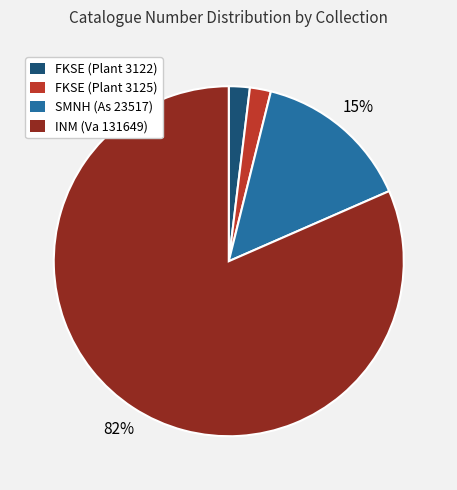

Count the number of slices in the pie.

4